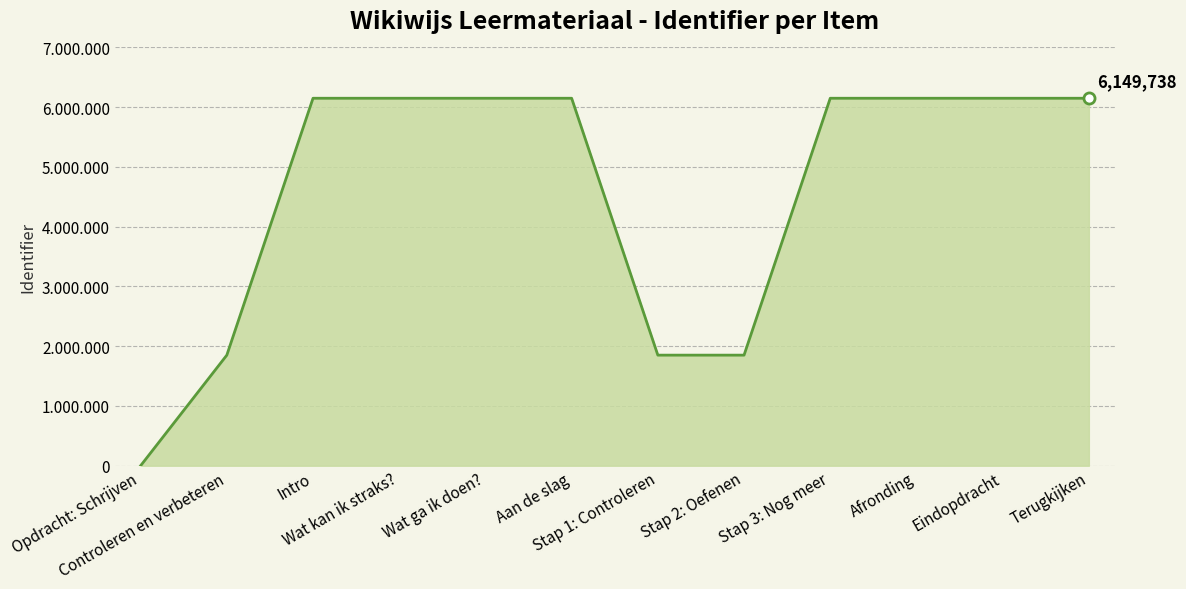

Does the chart display data point markers on the line(s)?

No